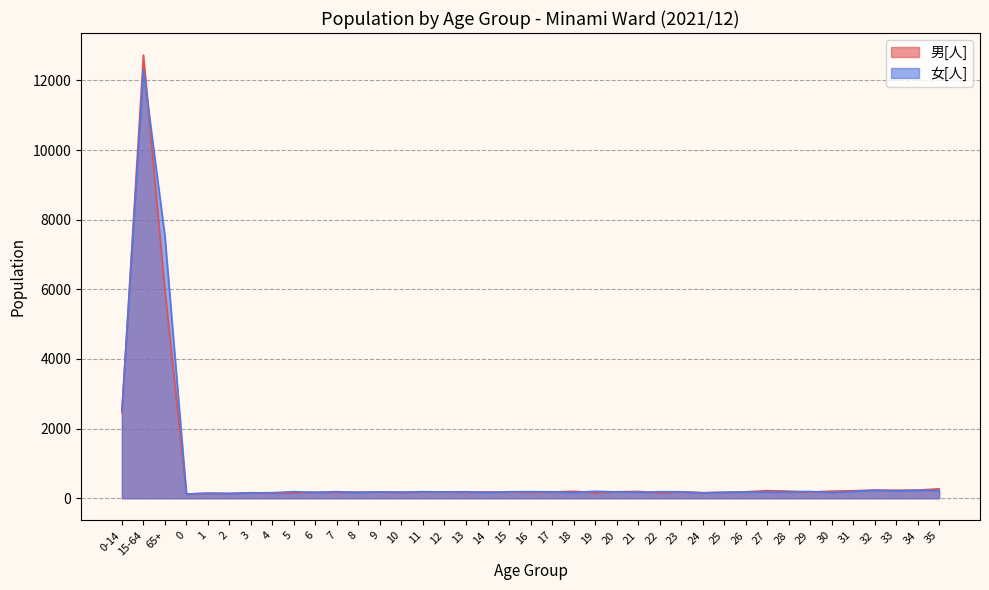

How many lines are shown in the chart?

2